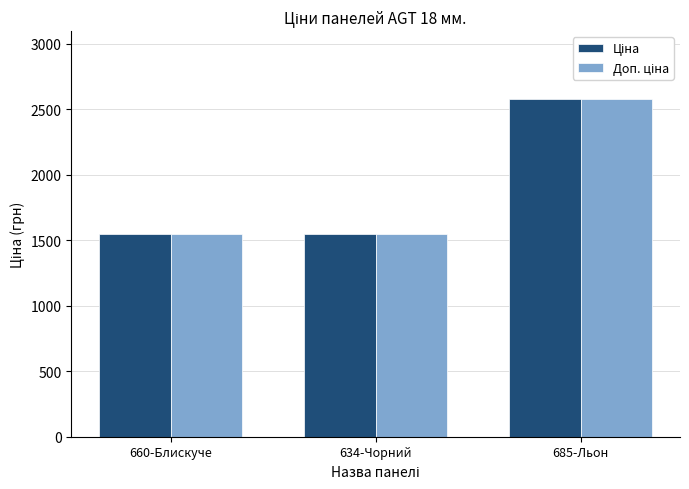

What is the total value across all series at 685-Льон?

5157.7